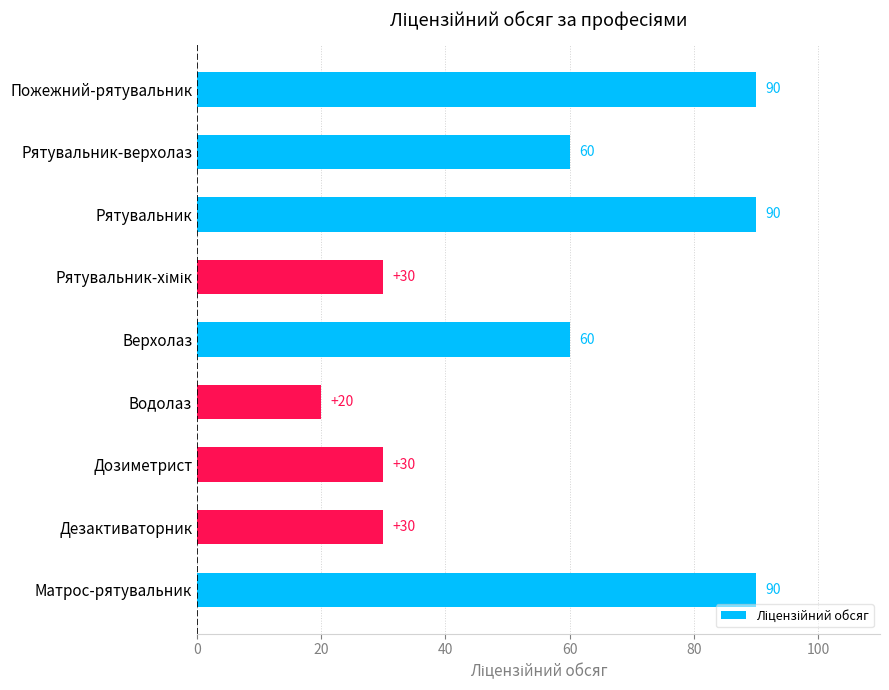

What is the average value?

56